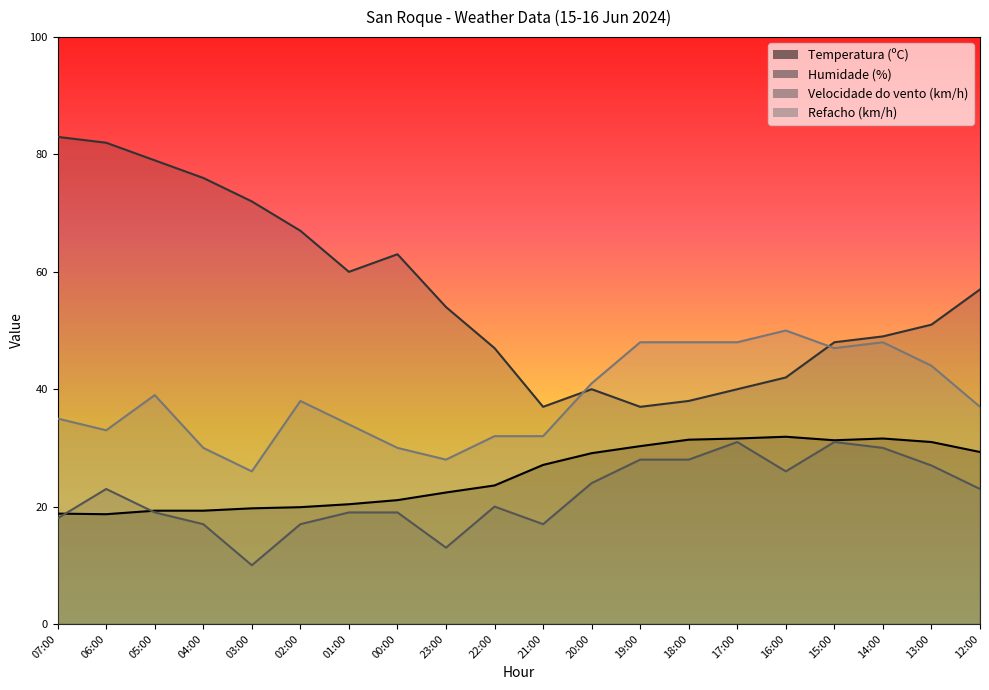

What is the label of the 19th point from the left?

13:00